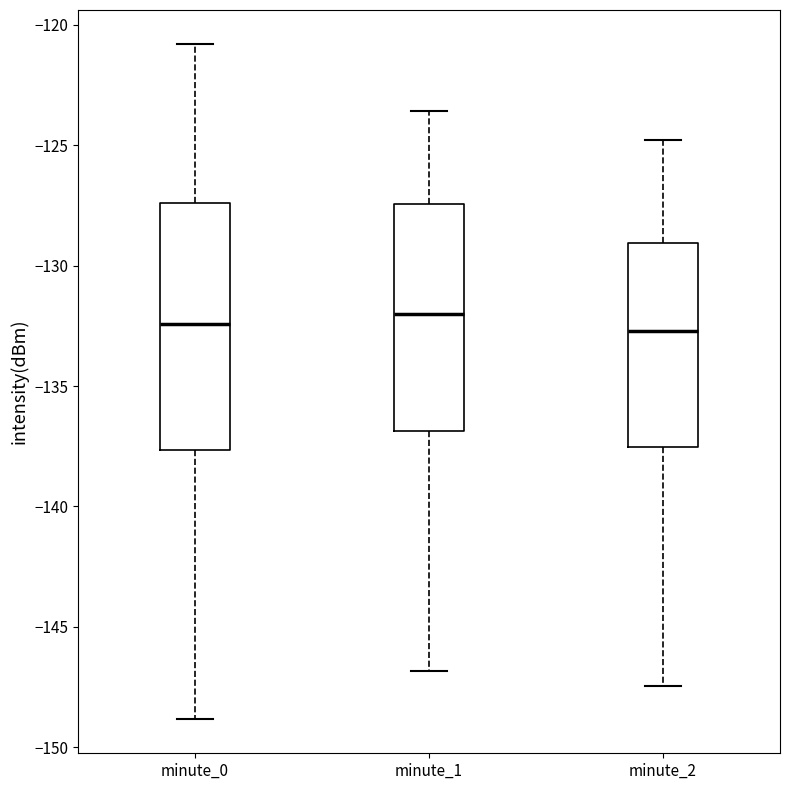

Reading left to right, transcribe this box plot: for each box, give where its median line is, the range the box spans, and where its two whiskers end, as read against the y-axis. The values are not printed on the chart, so give them approximately, as read against the axis.

minute_0: median -132.5, box -137.5 to -127.5, whiskers -149.0 to -121.0
minute_1: median -132.0, box -137.0 to -127.5, whiskers -147.0 to -123.5
minute_2: median -132.5, box -137.5 to -129.0, whiskers -147.5 to -125.0